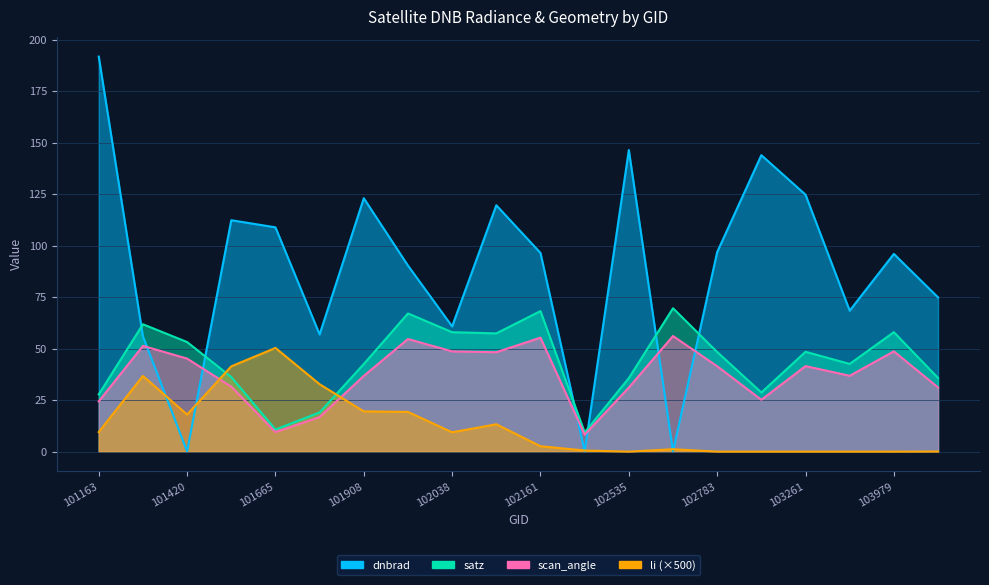

What is the total value across all series at 101543?

221.5